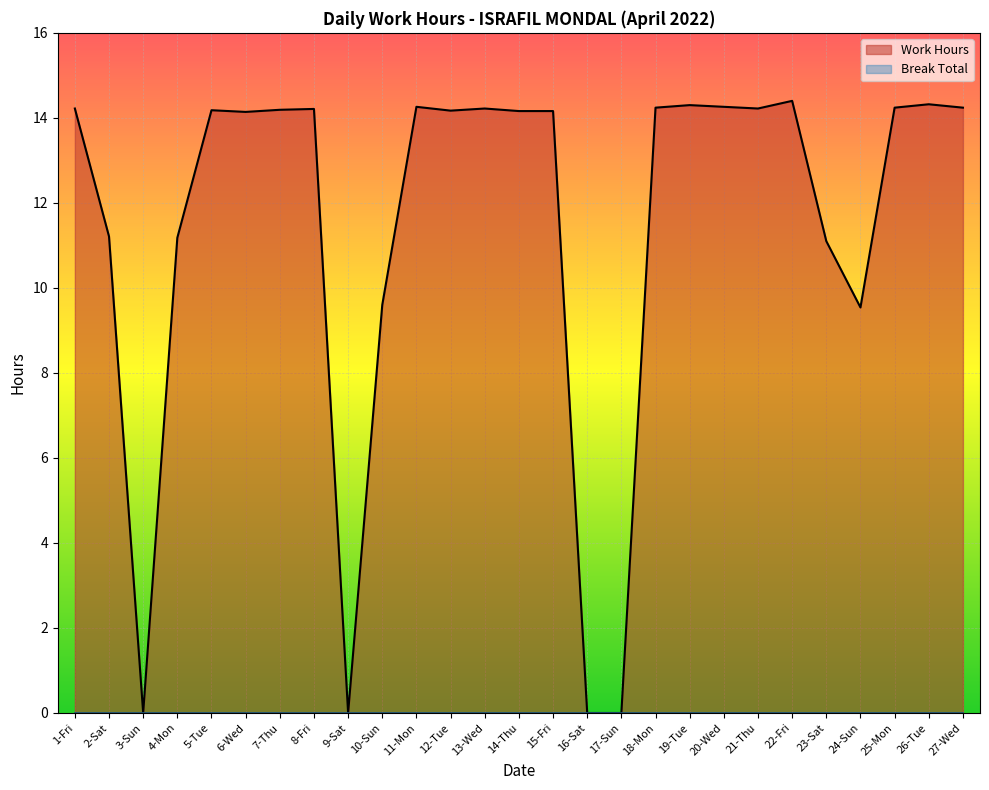

Where is the data nearest to the value 7?

24-Sun